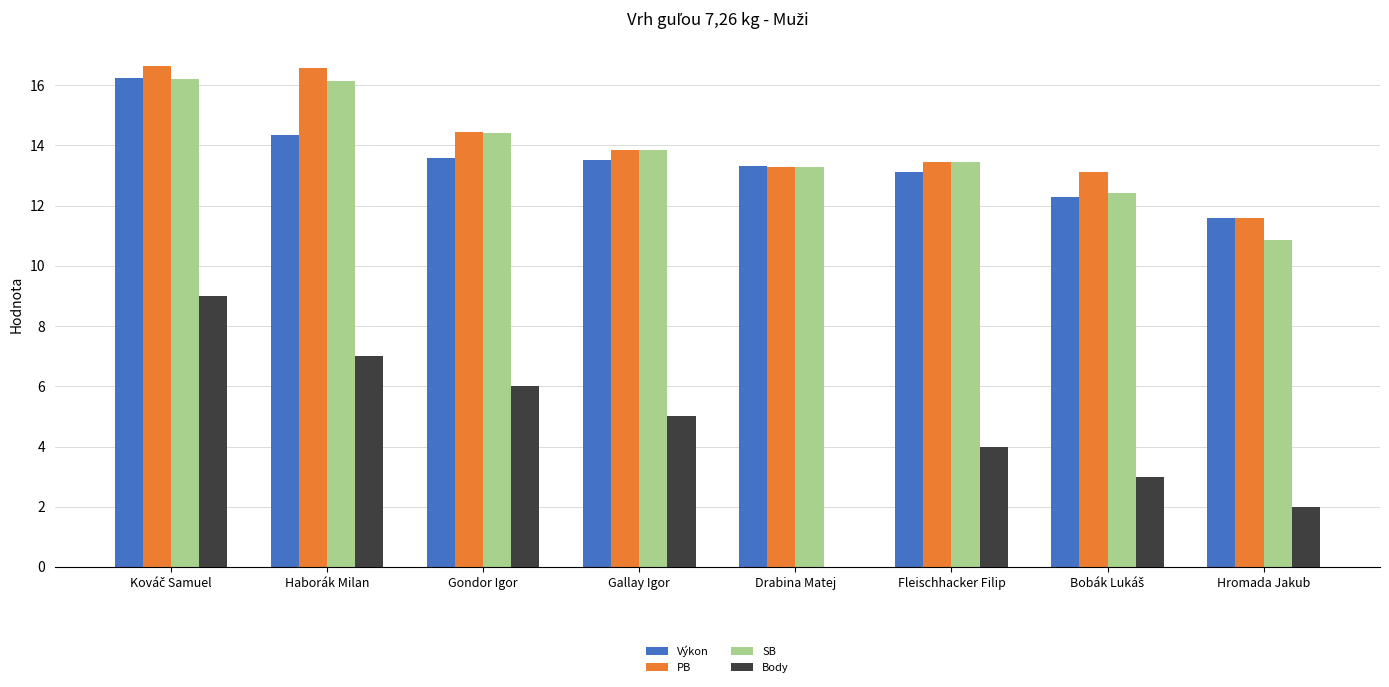

Are the bars horizontal?

No